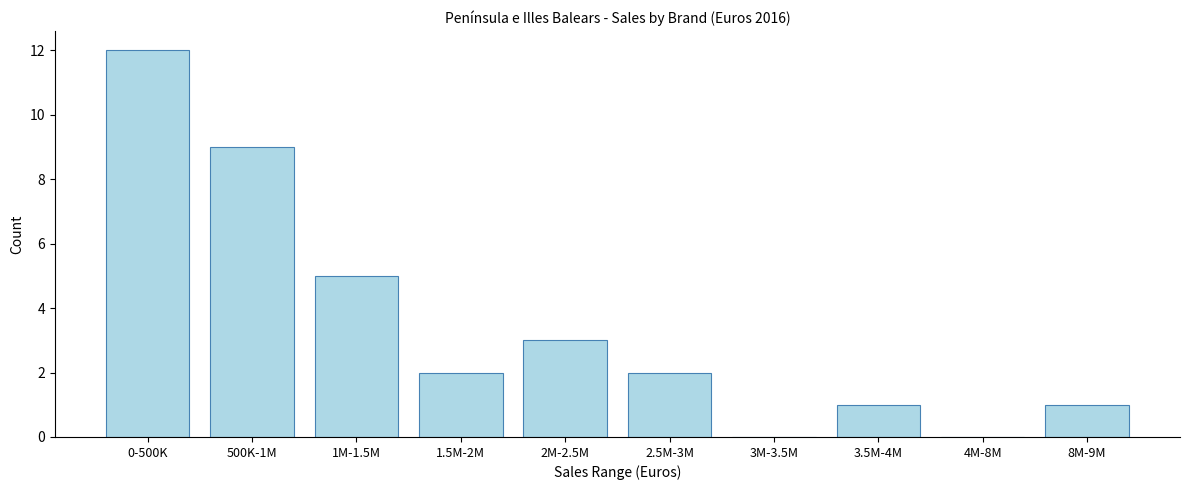

Reading right to left, extract all data points from this chart.

8M-9M=1	4M-8M=0	3.5M-4M=1	3M-3.5M=0	2.5M-3M=2	2M-2.5M=3	1.5M-2M=2	1M-1.5M=5	500K-1M=9	0-500K=12